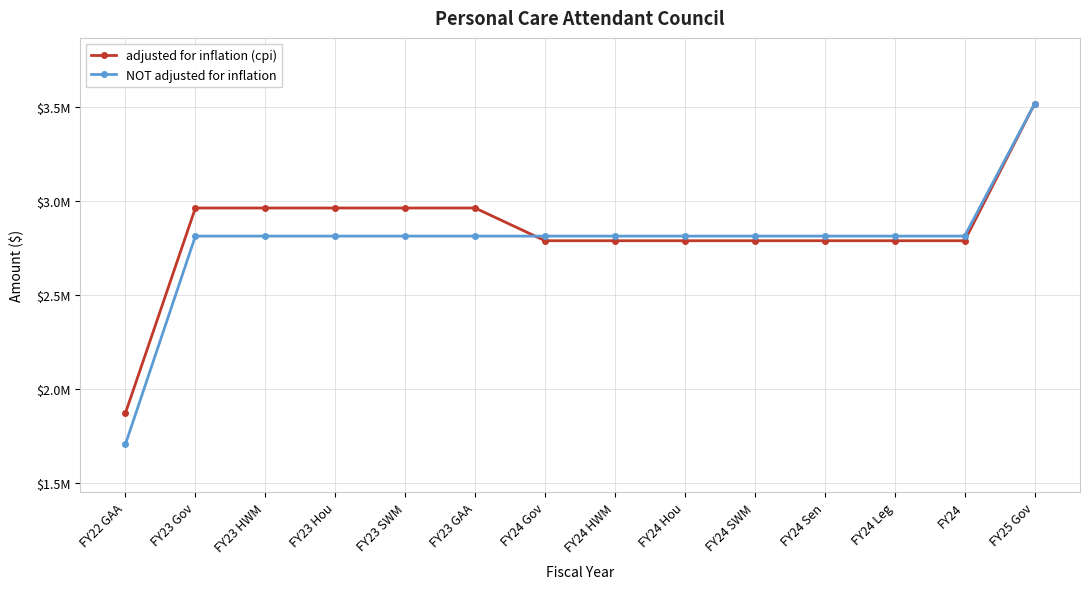

Which series has the widest spread of values?

NOT adjusted for inflation